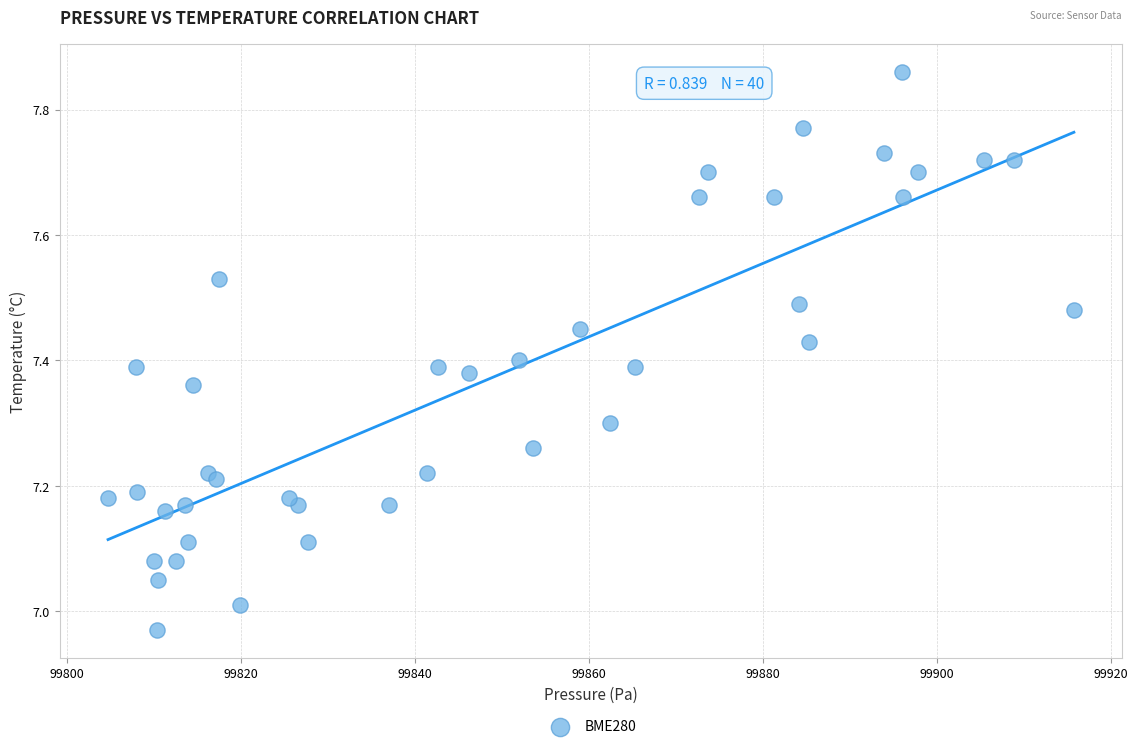

What is the range of Y values (max minus min)?

0.9